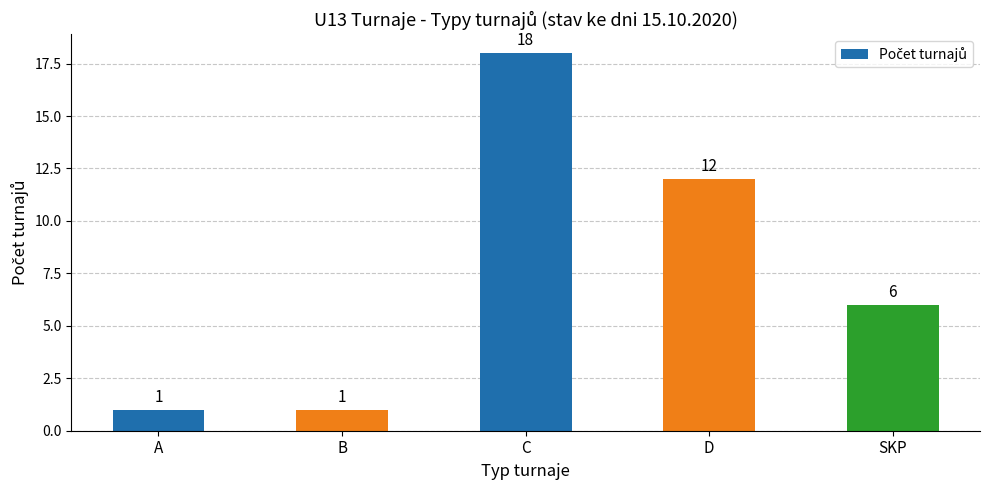

Approximately how many times larger is the value at B compared to A?

1.0